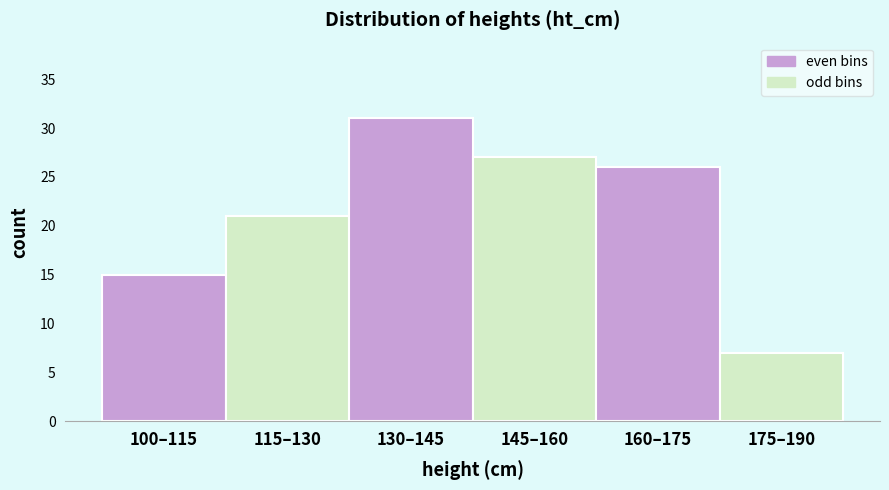

Reading left to right, list all the values displayed in this chart.

100–115=15	115–130=21	130–145=31	145–160=27	160–175=26	175–190=7